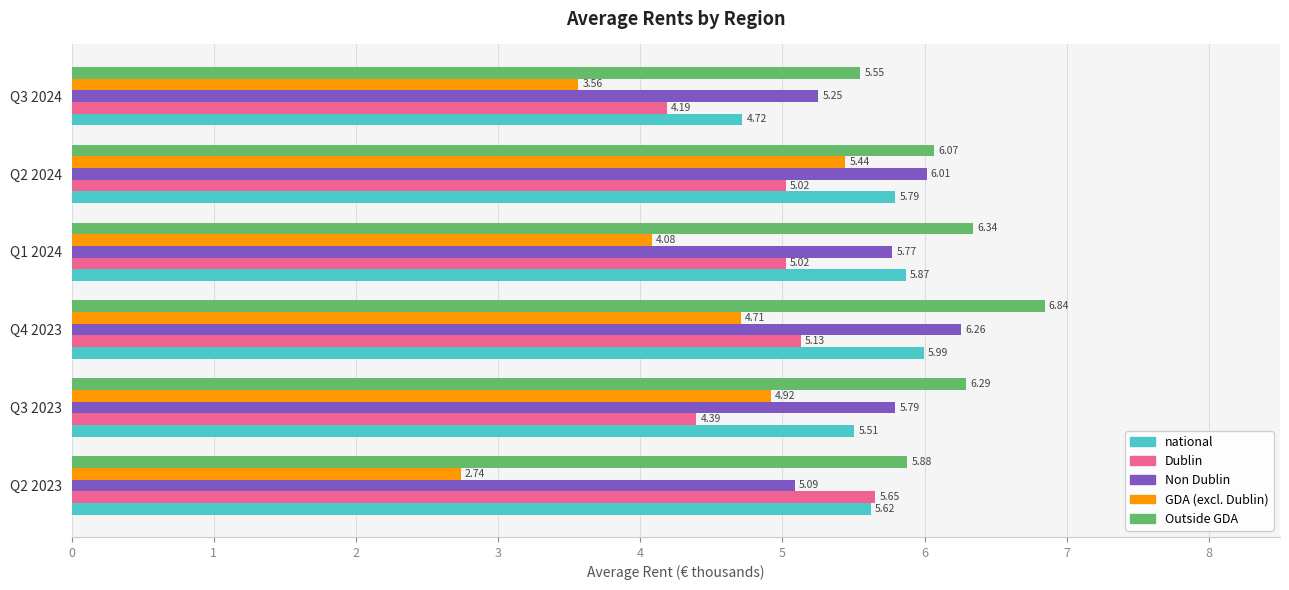

What is the difference between the maximum and second lowest values in the national series?

0.5